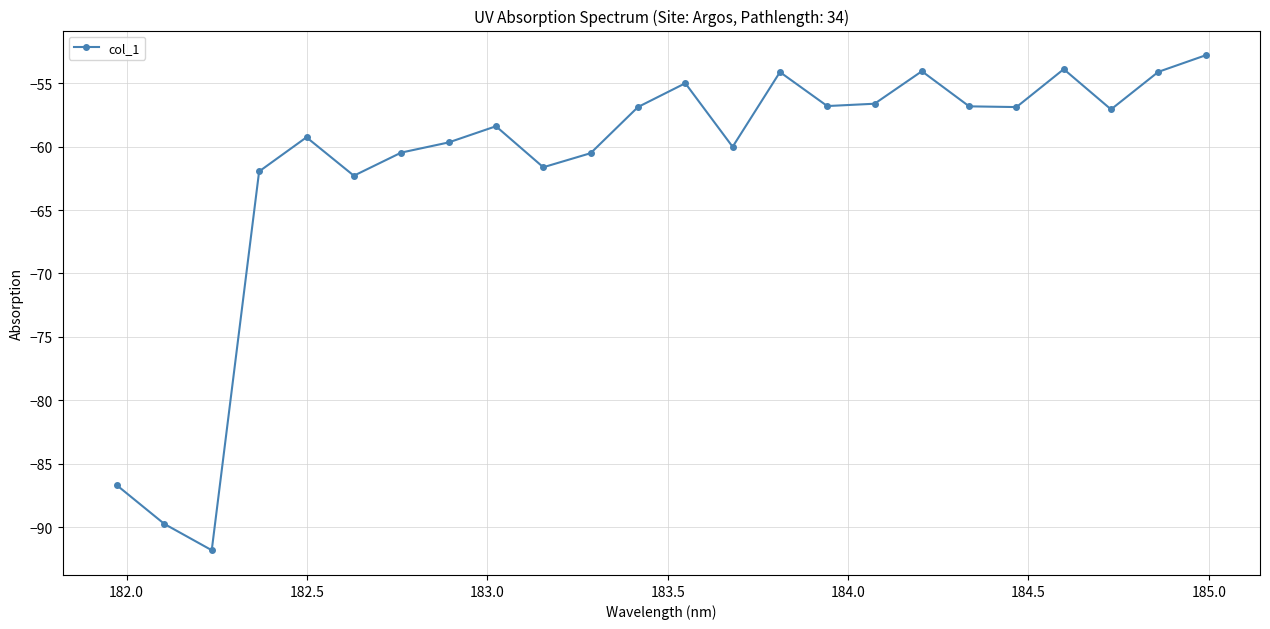

What is the difference between the second highest and second lowest values?

35.9